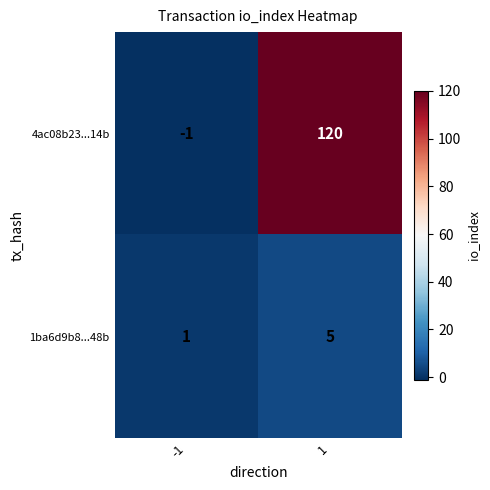

Which series has the largest range (max minus min)?

4ac08b23...14b